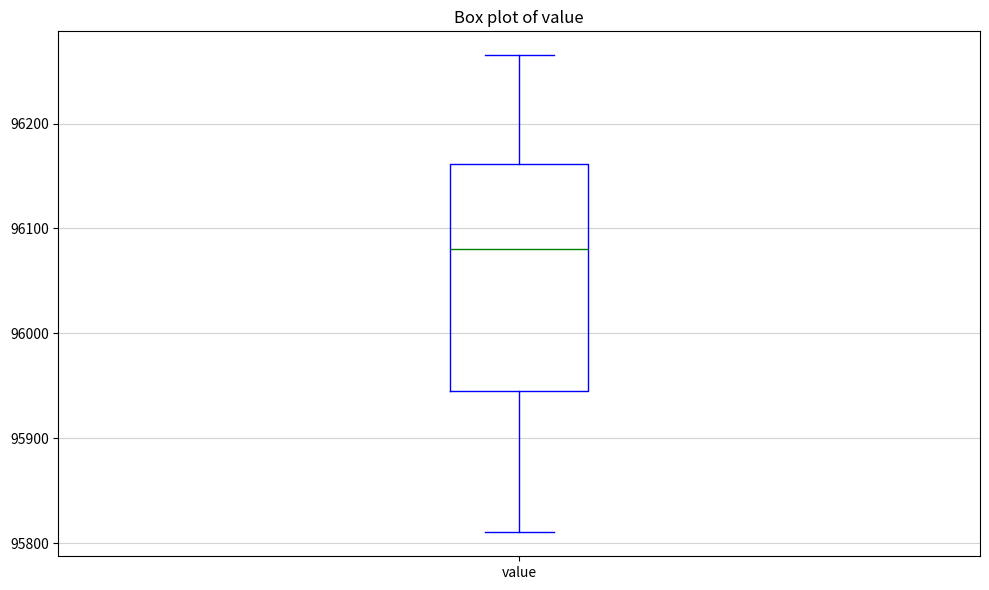

Read this box plot against the y-axis: the position of the median line, the range covered by the box, and the ends of both whiskers. The values are not printed on the chart, so give them approximately, as read against the axis.

median 96080, box 95950 to 96160, whiskers 95810 to 96270